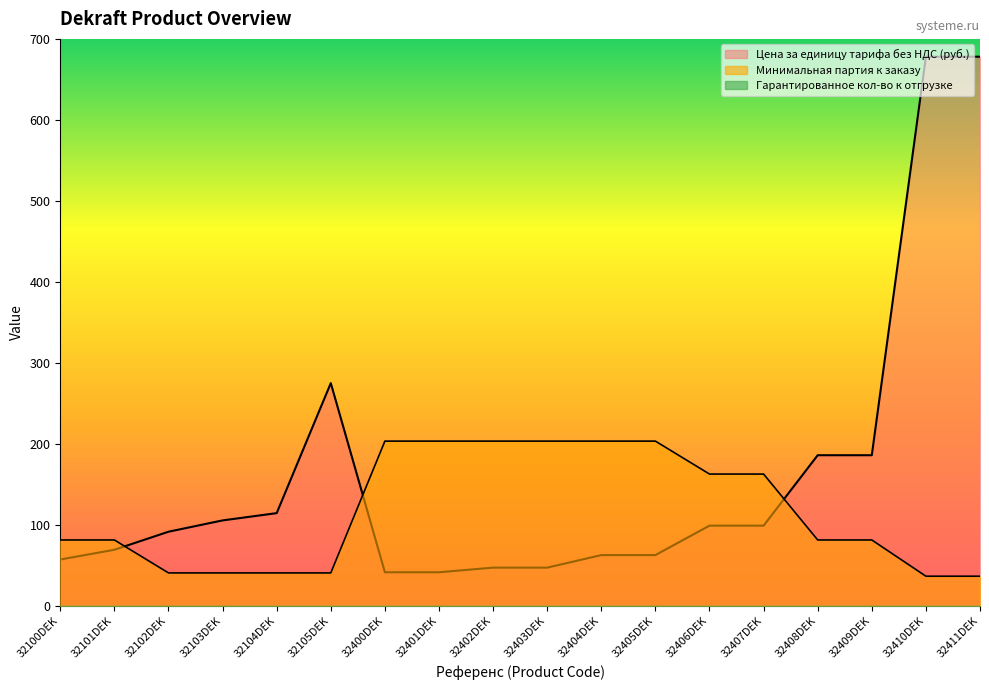

What is the sum of the Цена за единицу тарифа без НДС (руб.) values at 32410DEK and 32100DEK?

735.2